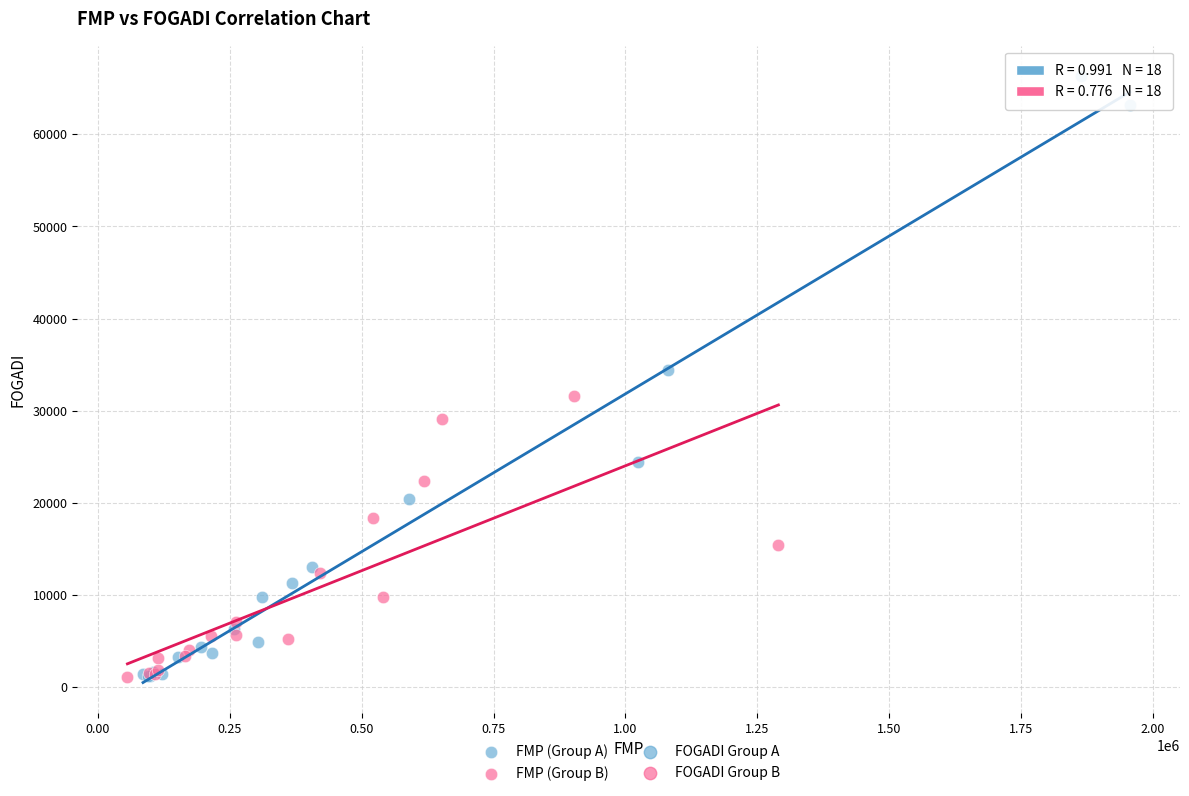

Which series has the widest spread of Y values?

FMP (Group A)